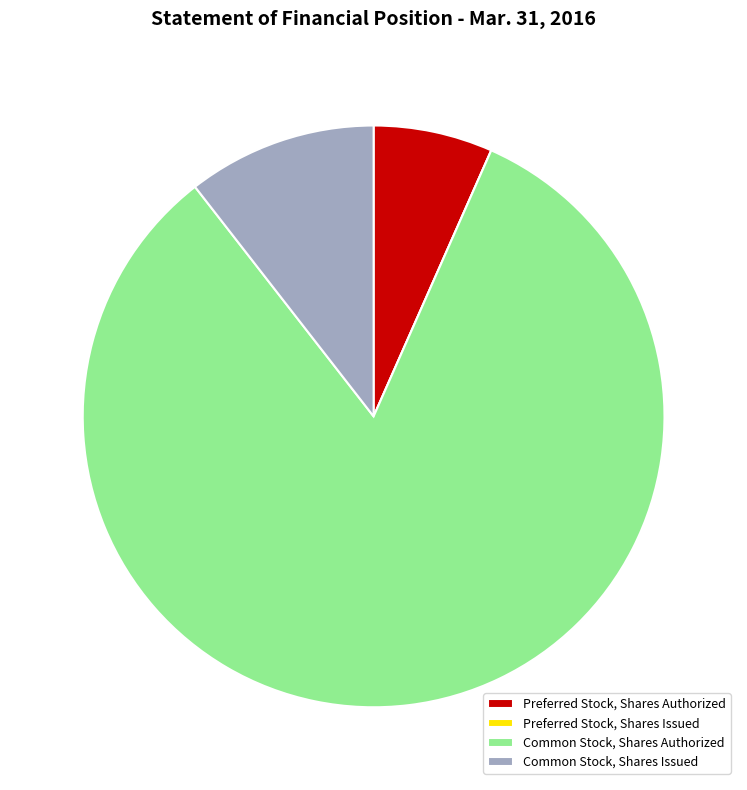

What is the ratio of the value at Preferred Stock, Shares Authorized to the value at Common Stock, Shares Issued?

0.6